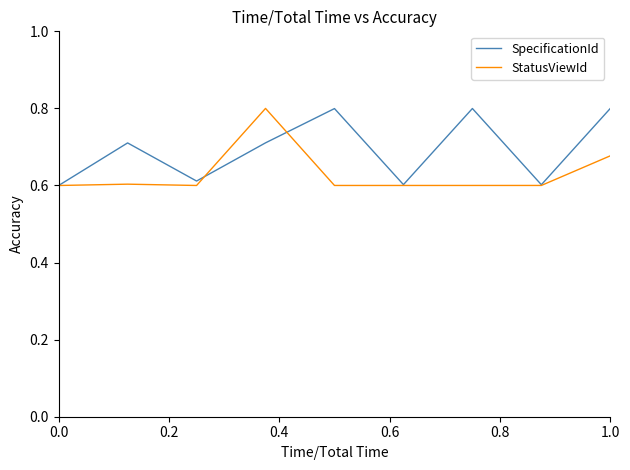

What is the greatest value displayed?

0.8